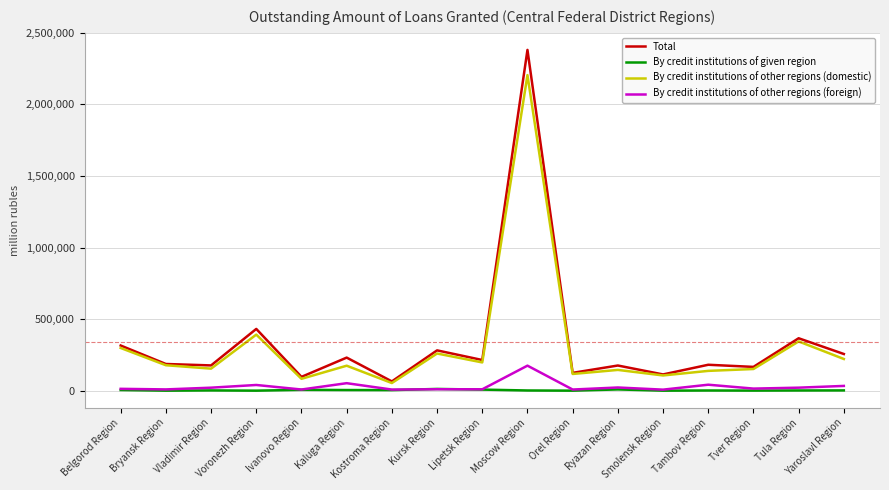

Does the chart have visible grid lines?

Yes